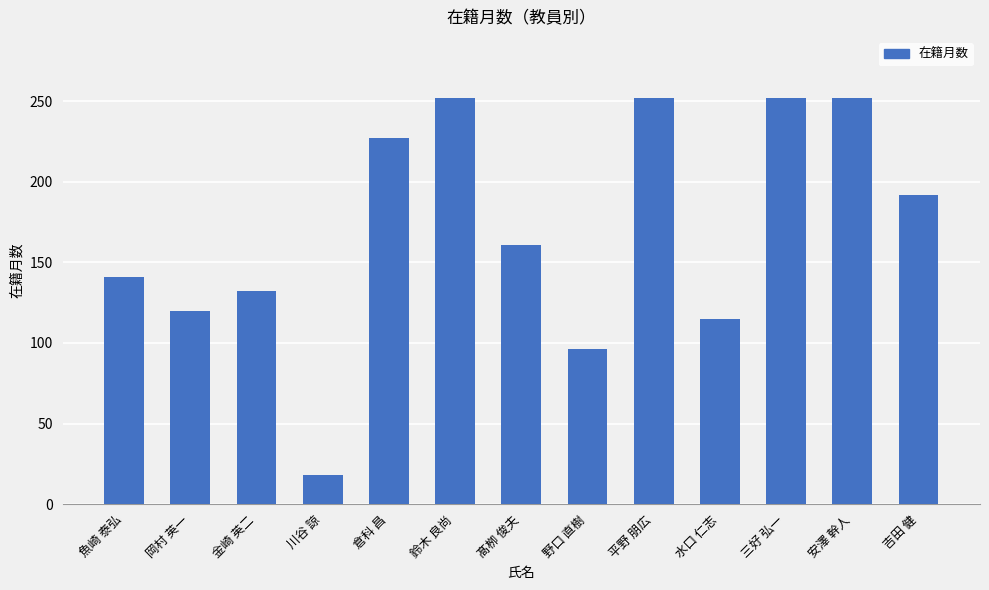

Reading left to right, extract all data points from this chart.

魚崎 泰弘=141	岡村 英一=120	金崎 英二=132	川谷 諒=18	倉科 昌=227	鈴木 良尚=252	髙栁 俊夫=161	野口 直樹=96	平野 朋広=252	水口 仁志=115	三好 弘一=252	安澤 幹人=252	吉田 健=192